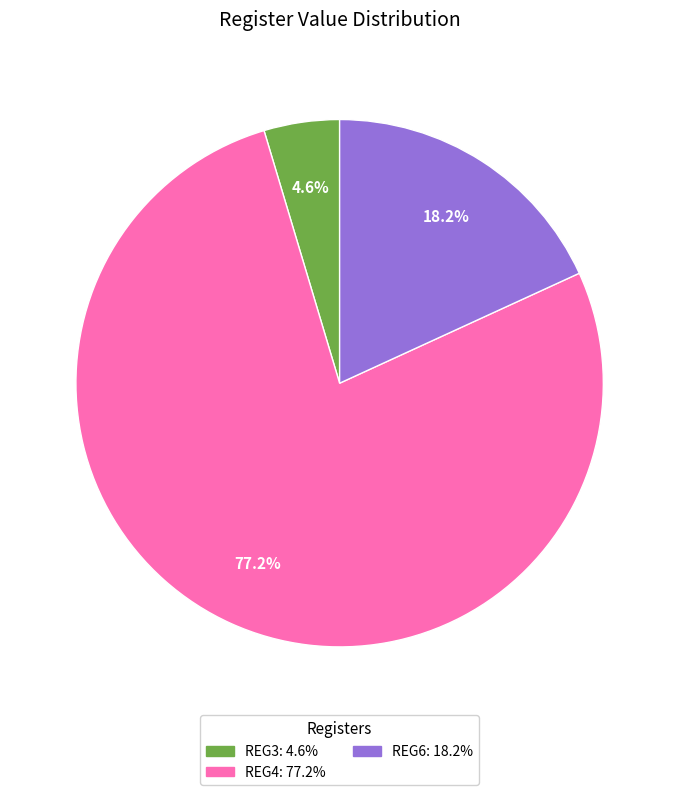

Is it true that REG3 is 14% of the pie?

False